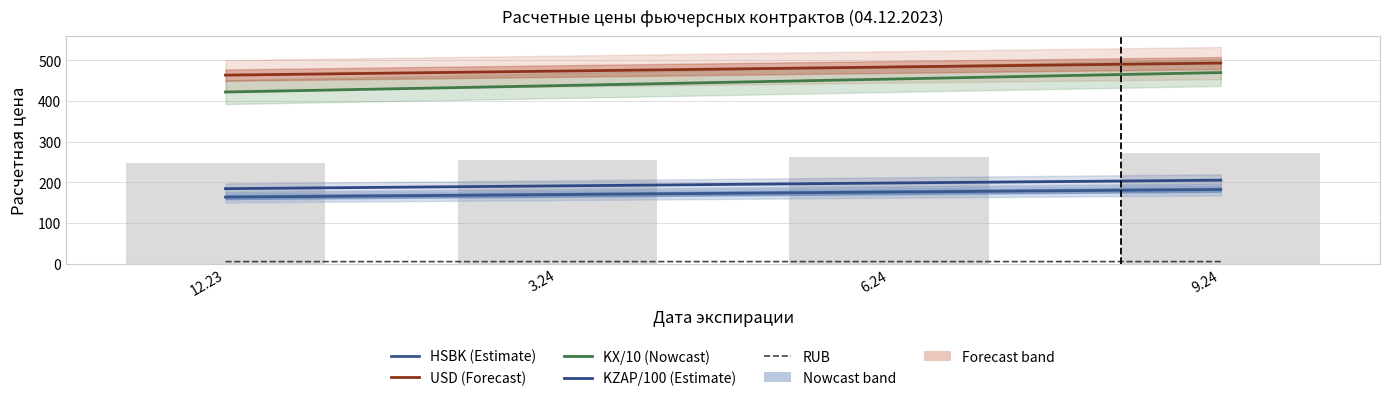

At which label is KZAP/100 (Estimate) closest to 194?

3.24